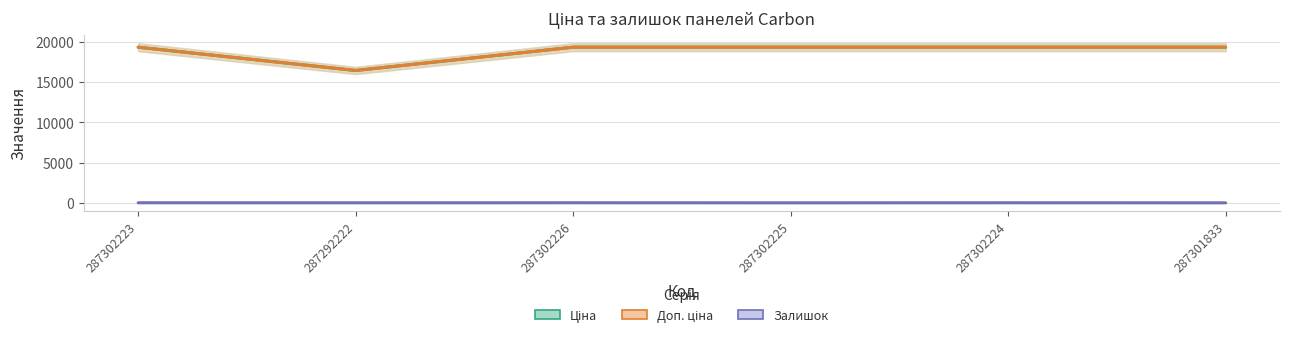

Read the Залишок value at 287302224.

7.0